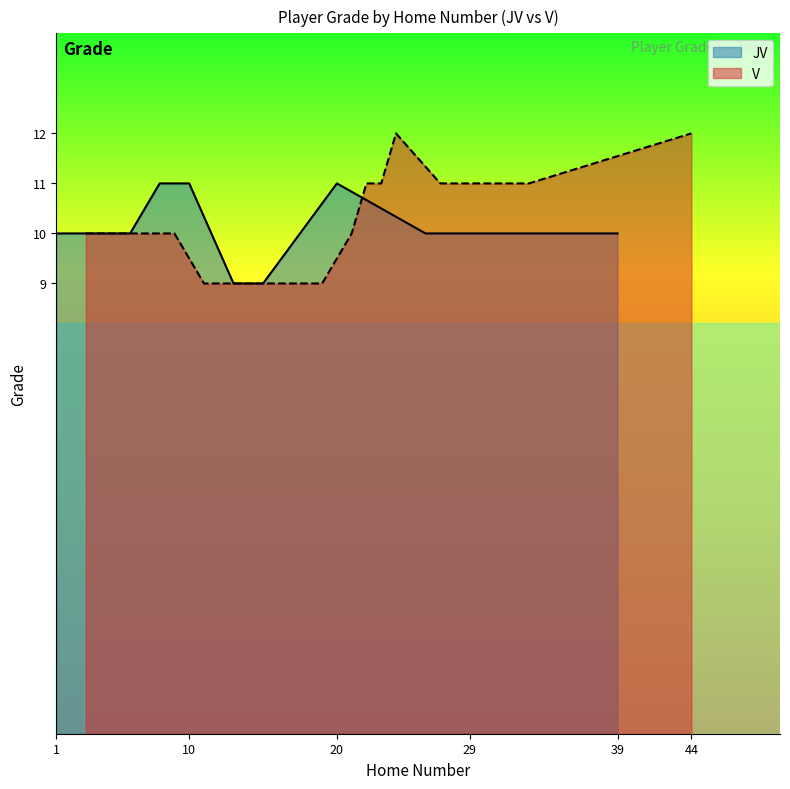

The JV series shows 11 at 20. True or false?

True